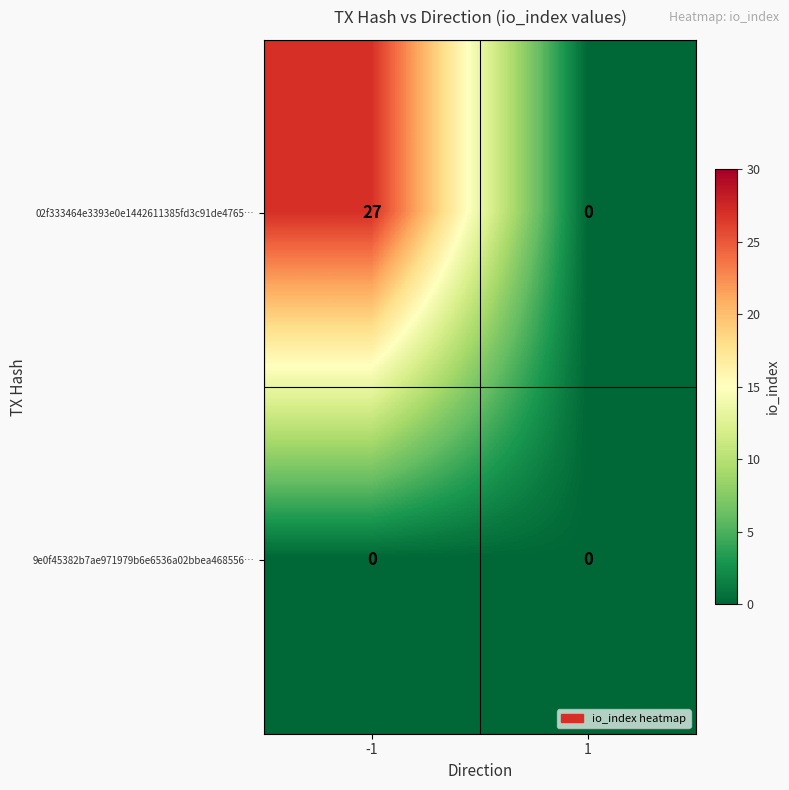

Is the value of 02f333464e3393e0e1442611385fd3c91de4765… at -1 greater than the value of 9e0f45382b7ae971979b6e6536a02bbea468556… at 1?

Yes